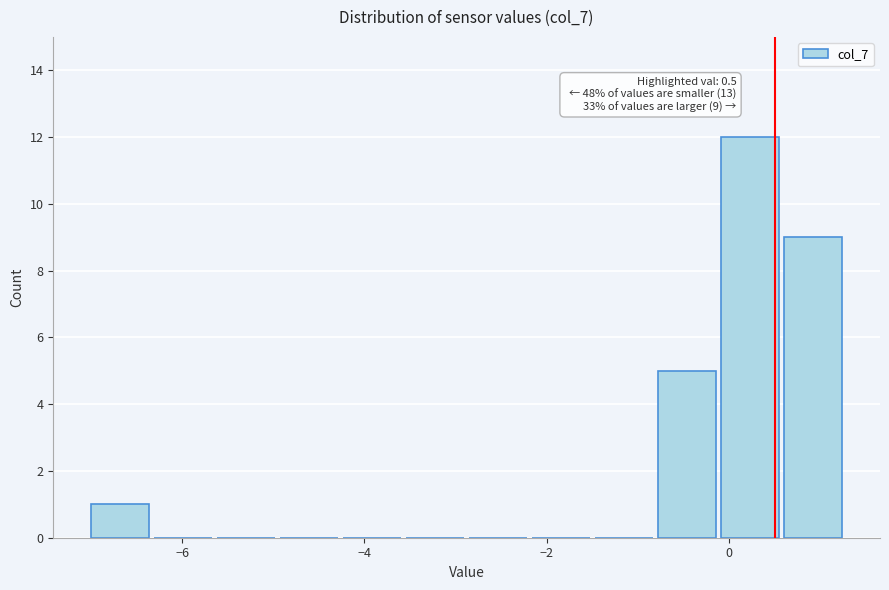

Around what value on the x-axis is the tallest bar? Give the approximate position of its centre, as read against the axis.

0.2